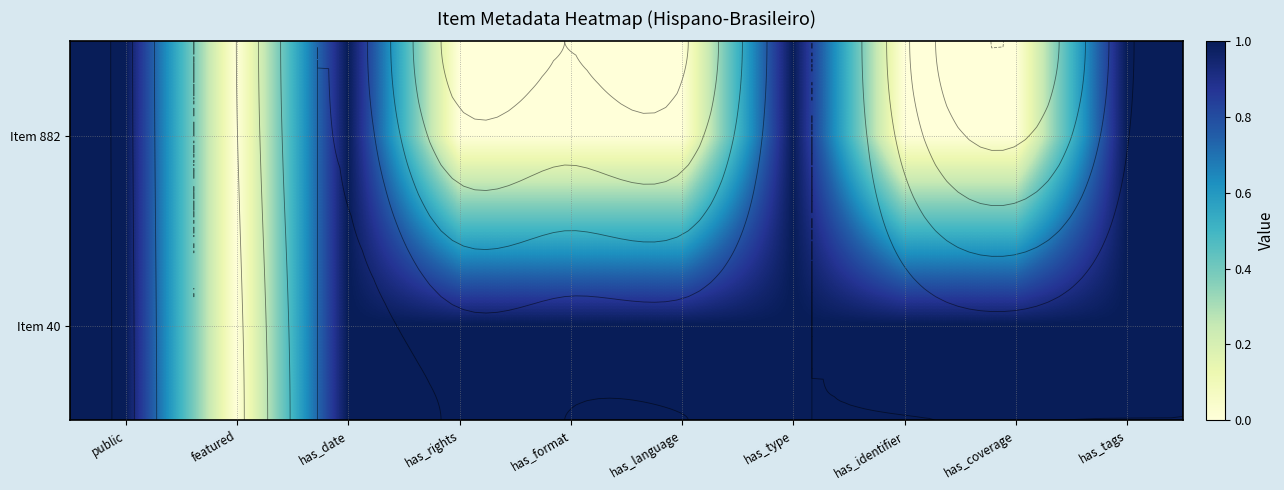

What is the sum of the Item 40 values at has_type and has_date?

2